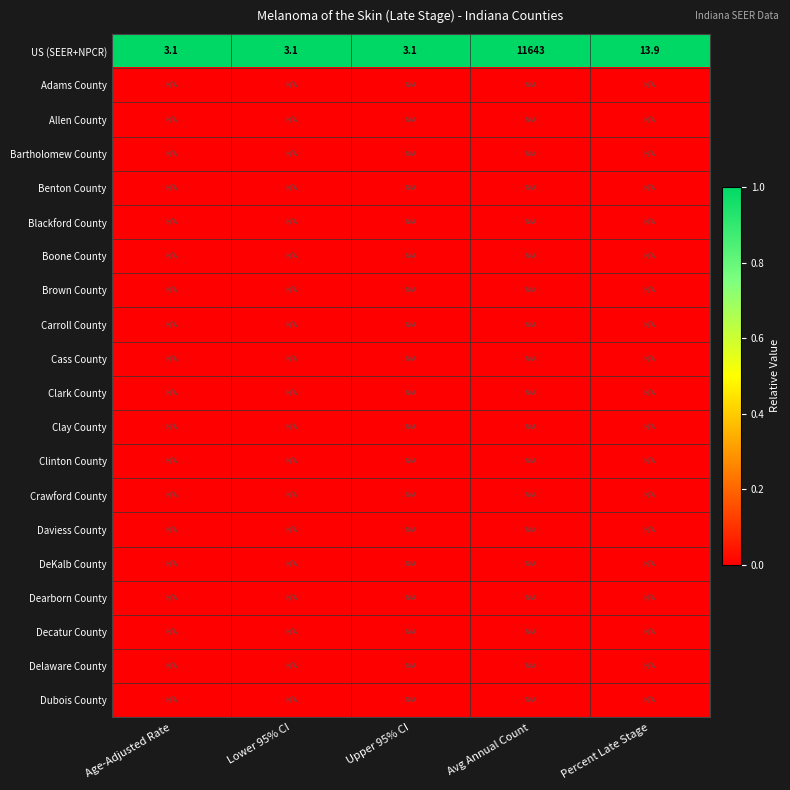

At how many categories does at least one series exceed 0?

5